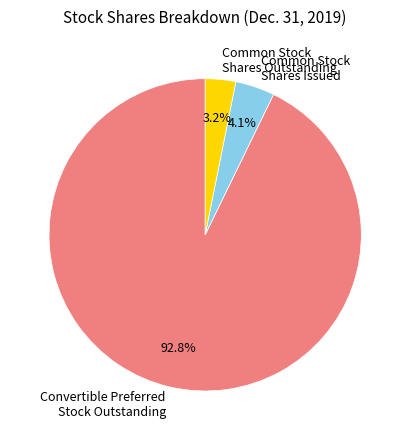

Which slice is the largest?

Convertible Preferred Stock Outstanding